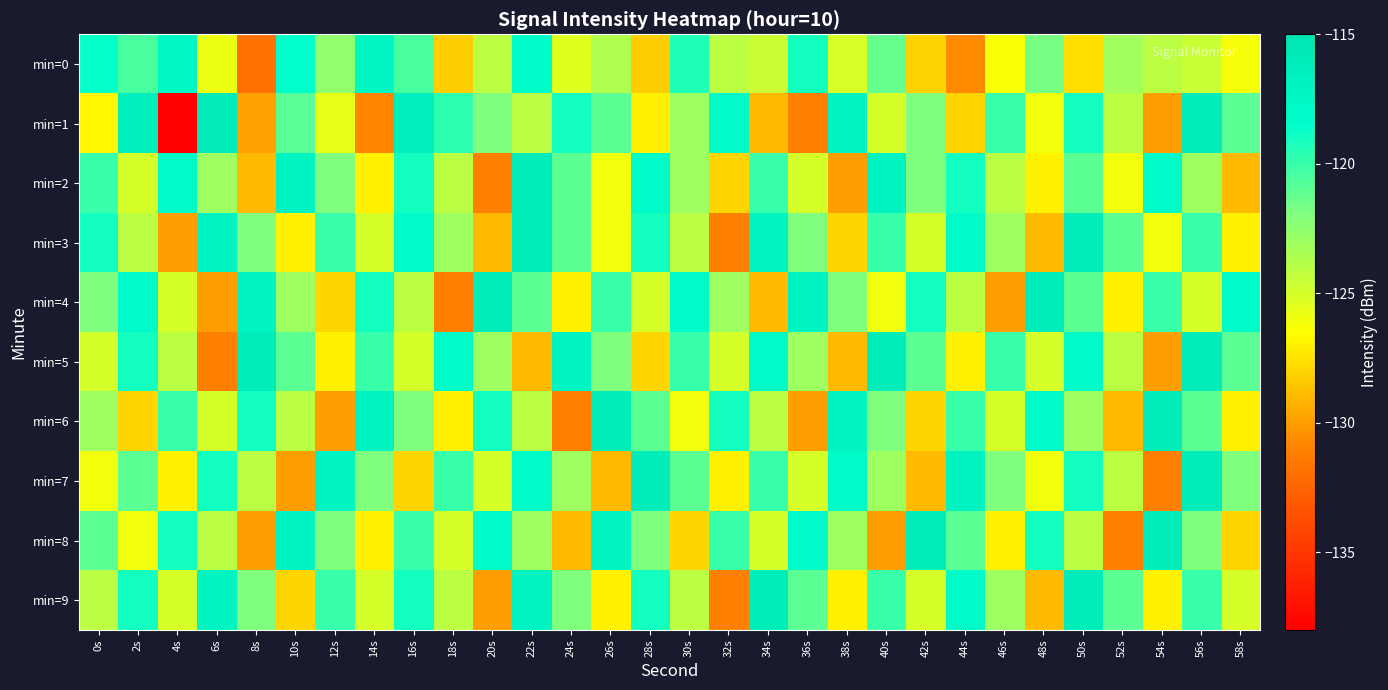

Reading right to left, transcribe all the data shown in this chart.

min=0: 58s=-126.2	56s=-124.5	54s=-124.1	52s=-123.3	50s=-127.6	48s=-121.7	46s=-126.3	44s=-130.7	42s=-128.0	40s=-121.2	38s=-125.1	36s=-119.0	34s=-124.7	32s=-124.2	30s=-119.3	28s=-128.2	26s=-123.7	24s=-125.4	22s=-118.1	20s=-124.1	18s=-128.2	16s=-120.5	14s=-117.5	12s=-122.6	10s=-118.4	8s=-131.9	6s=-125.8	4s=-117.7	2s=-120.4	0s=-118.6
min=1: 58s=-121.0	56s=-116.0	54s=-130.0	52s=-124.0	50s=-119.0	48s=-126.0	46s=-120.0	44s=-128.0	42s=-122.0	40s=-125.0	38s=-117.0	36s=-131.0	34s=-129.0	32s=-118.0	30s=-123.0	28s=-127.0	26s=-121.0	24s=-119.0	22s=-124.0	20s=-122.0	18s=-119.7	16s=-116.4	14s=-130.9	12s=-125.7	10s=-120.9	8s=-129.9	6s=-115.9	4s=-138.0	2s=-116.2	0s=-126.8
min=2: 58s=-129.0	56s=-123.0	54s=-118.0	52s=-126.0	50s=-121.0	48s=-127.0	46s=-124.0	44s=-119.0	42s=-122.0	40s=-117.0	38s=-130.0	36s=-125.0	34s=-120.0	32s=-128.0	30s=-123.0	28s=-118.0	26s=-126.0	24s=-121.0	22s=-116.0	20s=-131.0	18s=-124.0	16s=-119.0	14s=-127.0	12s=-122.0	10s=-117.0	8s=-129.0	6s=-123.0	4s=-118.0	2s=-125.0	0s=-120.0
min=3: 58s=-127.0	56s=-120.0	54s=-126.0	52s=-121.0	50s=-116.0	48s=-129.0	46s=-123.0	44s=-118.0	42s=-125.0	40s=-120.0	38s=-128.0	36s=-122.0	34s=-117.0	32s=-131.0	30s=-124.0	28s=-119.0	26s=-126.0	24s=-121.0	22s=-116.0	20s=-129.0	18s=-123.0	16s=-118.0	14s=-125.0	12s=-120.0	10s=-127.0	8s=-122.0	6s=-117.0	4s=-130.0	2s=-124.0	0s=-119.0
min=4: 58s=-118.0	56s=-125.0	54s=-120.0	52s=-127.0	50s=-121.0	48s=-116.0	46s=-130.0	44s=-124.0	42s=-119.0	40s=-126.0	38s=-122.0	36s=-117.0	34s=-129.0	32s=-123.0	30s=-118.0	28s=-125.0	26s=-120.0	24s=-127.0	22s=-121.0	20s=-116.0	18s=-131.0	16s=-124.0	14s=-119.0	12s=-128.0	10s=-123.0	8s=-117.0	6s=-130.0	4s=-125.0	2s=-118.0	0s=-122.0
min=5: 58s=-121.0	56s=-116.0	54s=-130.0	52s=-124.0	50s=-118.0	48s=-125.0	46s=-120.0	44s=-127.0	42s=-121.0	40s=-116.0	38s=-129.0	36s=-123.0	34s=-118.0	32s=-125.0	30s=-120.0	28s=-128.0	26s=-122.0	24s=-117.0	22s=-129.0	20s=-123.0	18s=-118.0	16s=-125.0	14s=-120.0	12s=-127.0	10s=-121.0	8s=-116.0	6s=-131.0	4s=-124.0	2s=-119.0	0s=-125.0
min=6: 58s=-127.0	56s=-121.0	54s=-116.0	52s=-129.0	50s=-123.0	48s=-118.0	46s=-125.0	44s=-120.0	42s=-128.0	40s=-122.0	38s=-117.0	36s=-130.0	34s=-124.0	32s=-119.0	30s=-126.0	28s=-121.0	26s=-116.0	24s=-131.0	22s=-124.0	20s=-119.0	18s=-127.0	16s=-122.0	14s=-117.0	12s=-130.0	10s=-124.0	8s=-119.0	6s=-125.0	4s=-120.0	2s=-128.0	0s=-123.0
min=7: 58s=-122.0	56s=-116.0	54s=-131.0	52s=-124.0	50s=-119.0	48s=-126.0	46s=-122.0	44s=-117.0	42s=-129.0	40s=-123.0	38s=-118.0	36s=-125.0	34s=-120.0	32s=-127.0	30s=-121.0	28s=-116.0	26s=-129.0	24s=-123.0	22s=-118.0	20s=-125.0	18s=-120.0	16s=-128.0	14s=-122.0	12s=-117.0	10s=-130.0	8s=-124.0	6s=-119.0	4s=-127.0	2s=-121.0	0s=-126.0
min=8: 58s=-128.0	56s=-122.0	54s=-116.0	52s=-131.0	50s=-124.0	48s=-119.0	46s=-127.0	44s=-121.0	42s=-116.0	40s=-130.0	38s=-123.0	36s=-118.0	34s=-125.0	32s=-120.0	30s=-128.0	28s=-122.0	26s=-117.0	24s=-129.0	22s=-123.0	20s=-118.0	18s=-125.0	16s=-120.0	14s=-127.0	12s=-122.0	10s=-117.0	8s=-130.0	6s=-124.0	4s=-119.0	2s=-126.0	0s=-121.0
min=9: 58s=-125.0	56s=-120.0	54s=-127.0	52s=-121.0	50s=-116.0	48s=-129.0	46s=-123.0	44s=-118.0	42s=-125.0	40s=-120.0	38s=-127.0	36s=-121.0	34s=-116.0	32s=-131.0	30s=-124.0	28s=-119.0	26s=-127.0	24s=-122.0	22s=-117.0	20s=-130.0	18s=-124.0	16s=-119.0	14s=-125.0	12s=-120.0	10s=-128.0	8s=-122.0	6s=-117.0	4s=-125.0	2s=-119.0	0s=-124.0